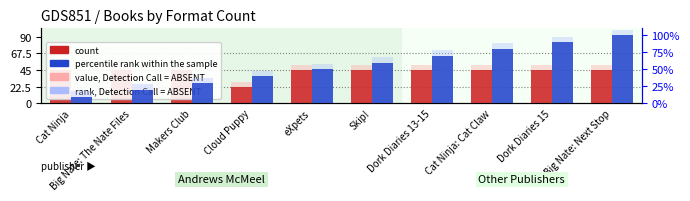

Are the bars grouped side by side (vs. stacked)?

Yes